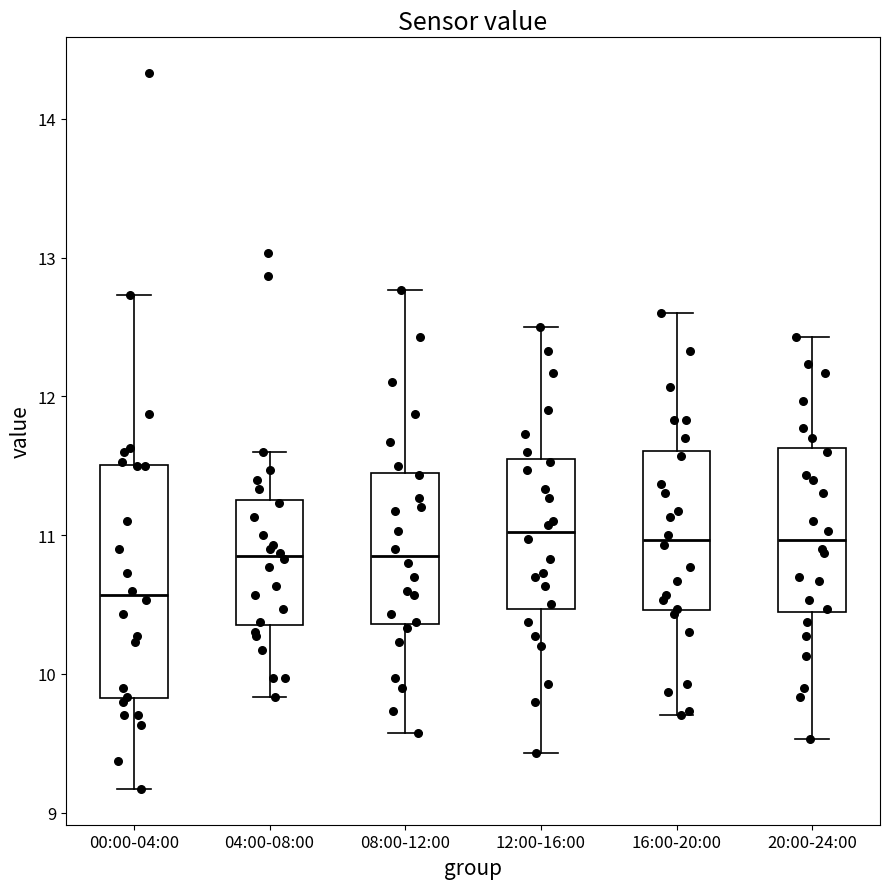

Where does the median line of the box for 16:00-20:00 sit on the y-axis? The values are not printed on the chart, so give them approximately, as read against the axis.

11.0